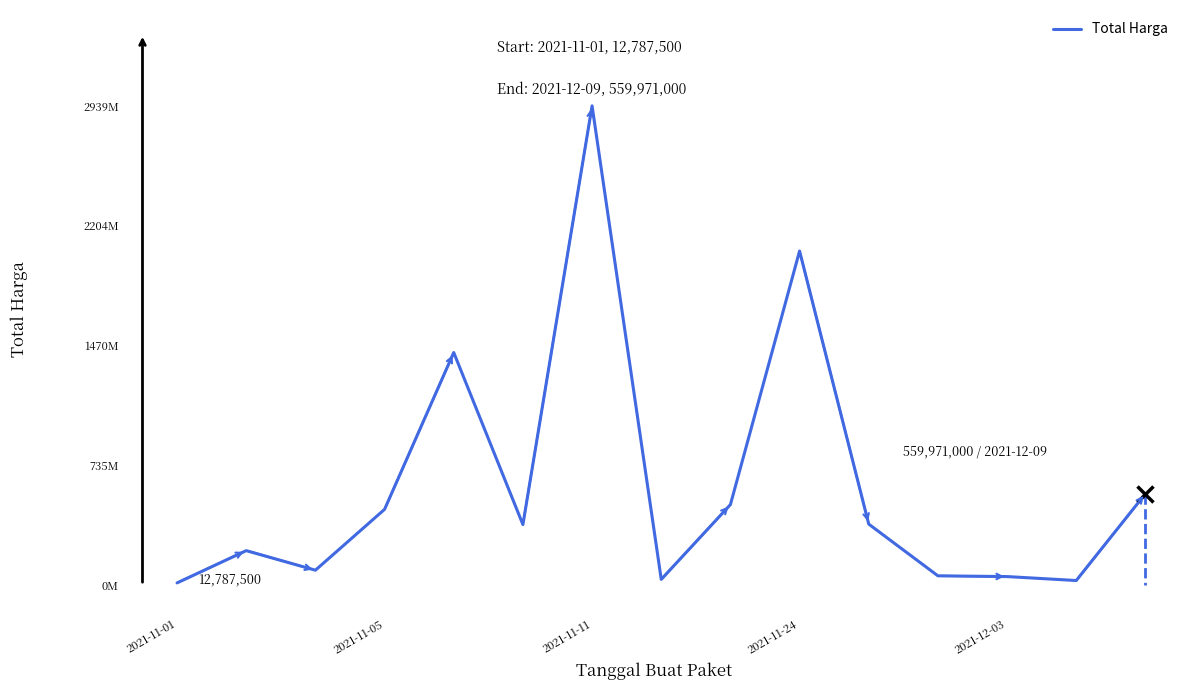

Does the chart display data point markers on the line(s)?

No